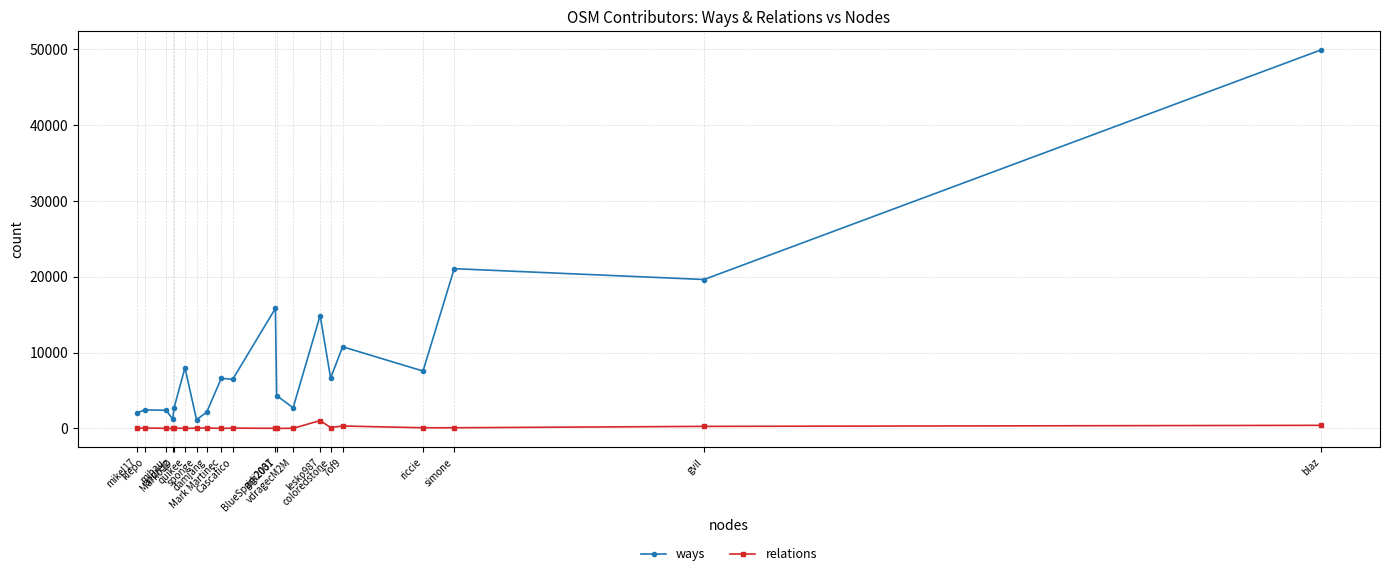

What is the sum of all ways values?

188396